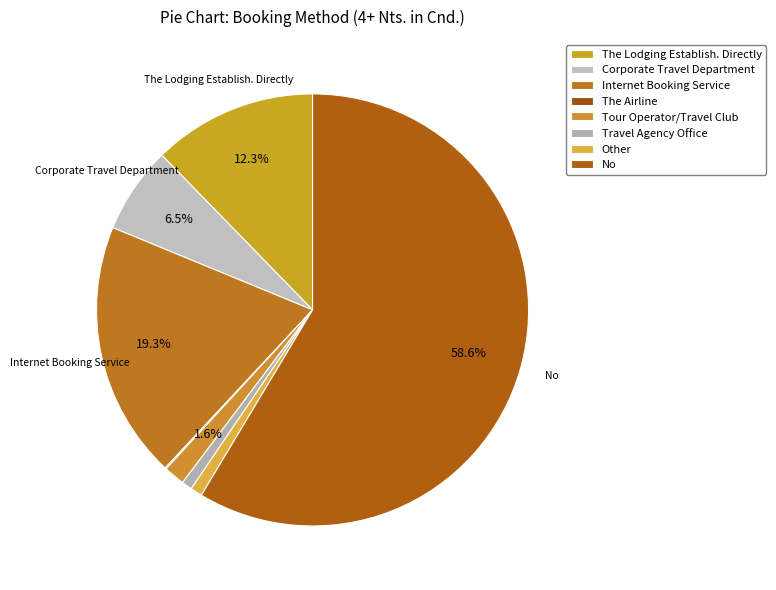

Is it true that The Lodging Establish. Directly is 25% of the pie?

False